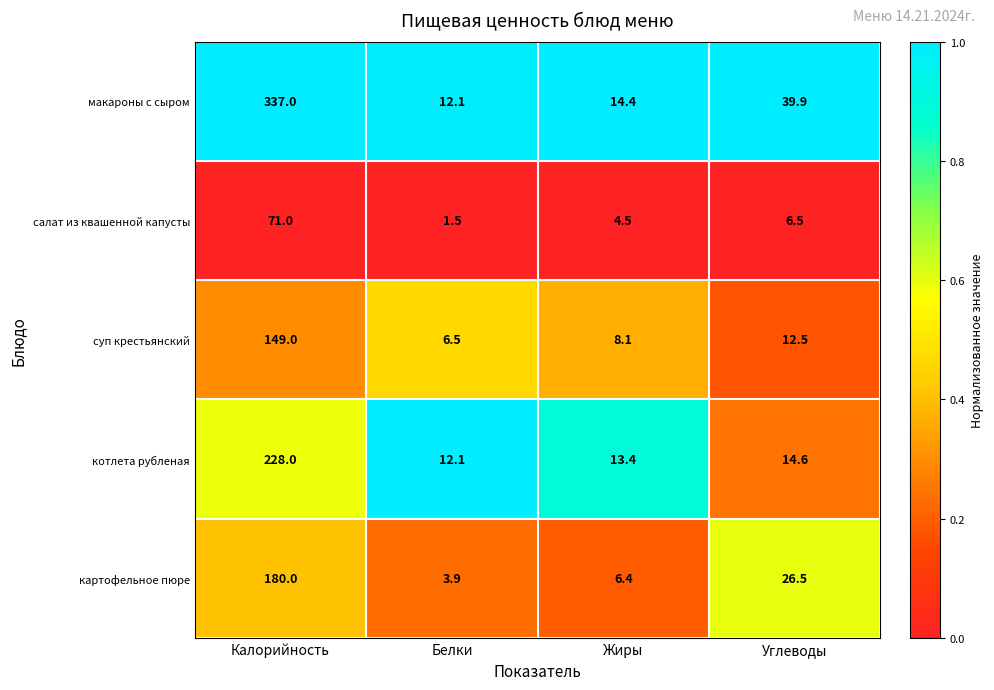

Which series has the largest total across all categories?

макароны с сыром